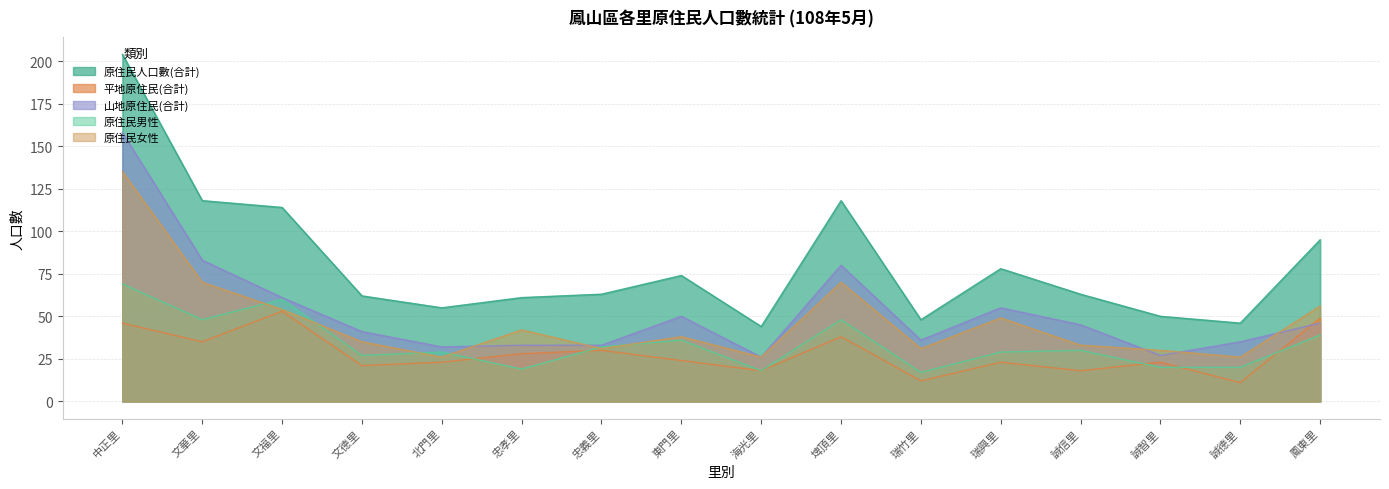

What is the spread (max minus min) of values at 文福里?

61